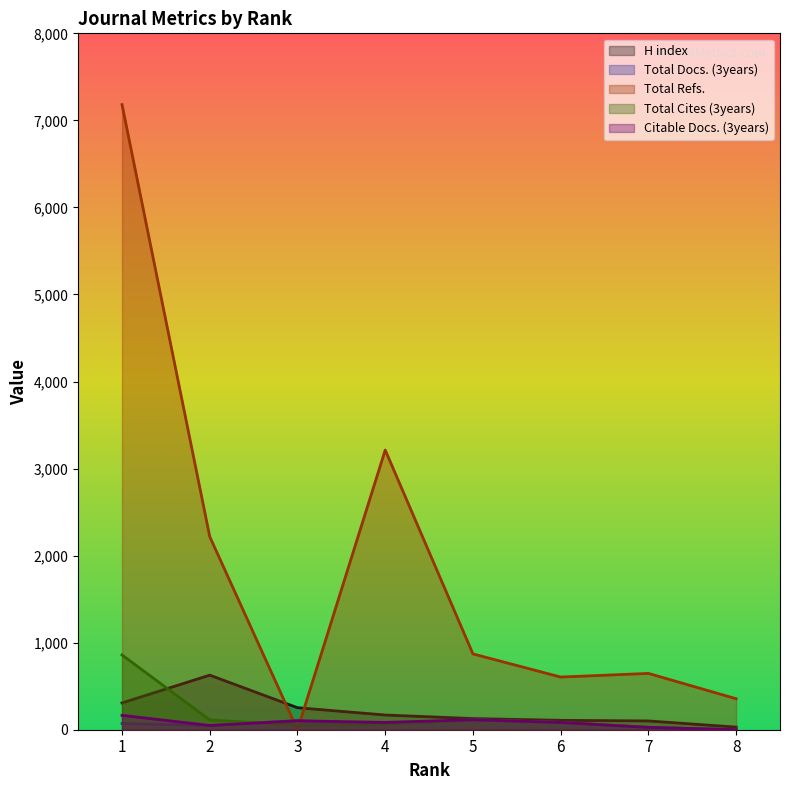

How many series are shown in this chart?

5